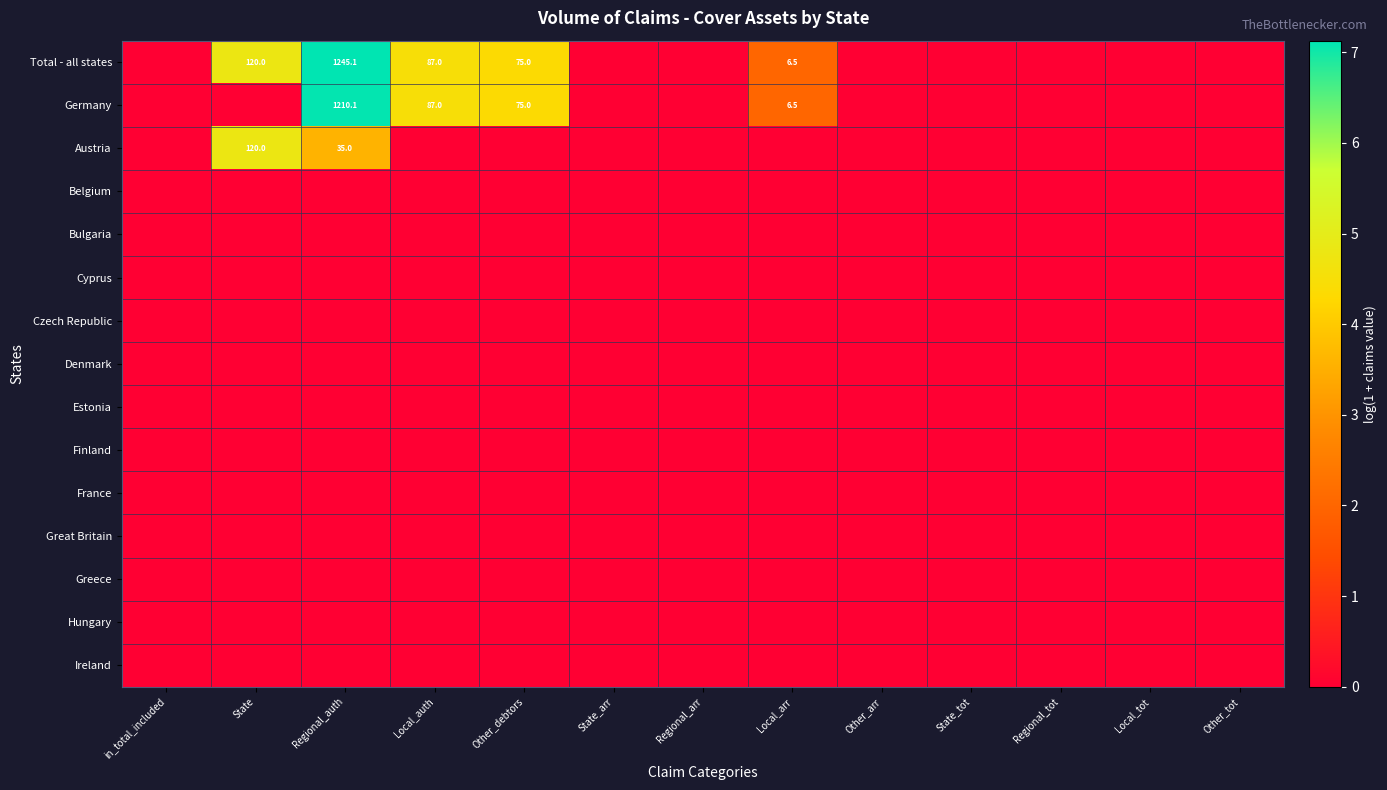

The Germany series shows 125.0 at Other_debtors. True or false?

False